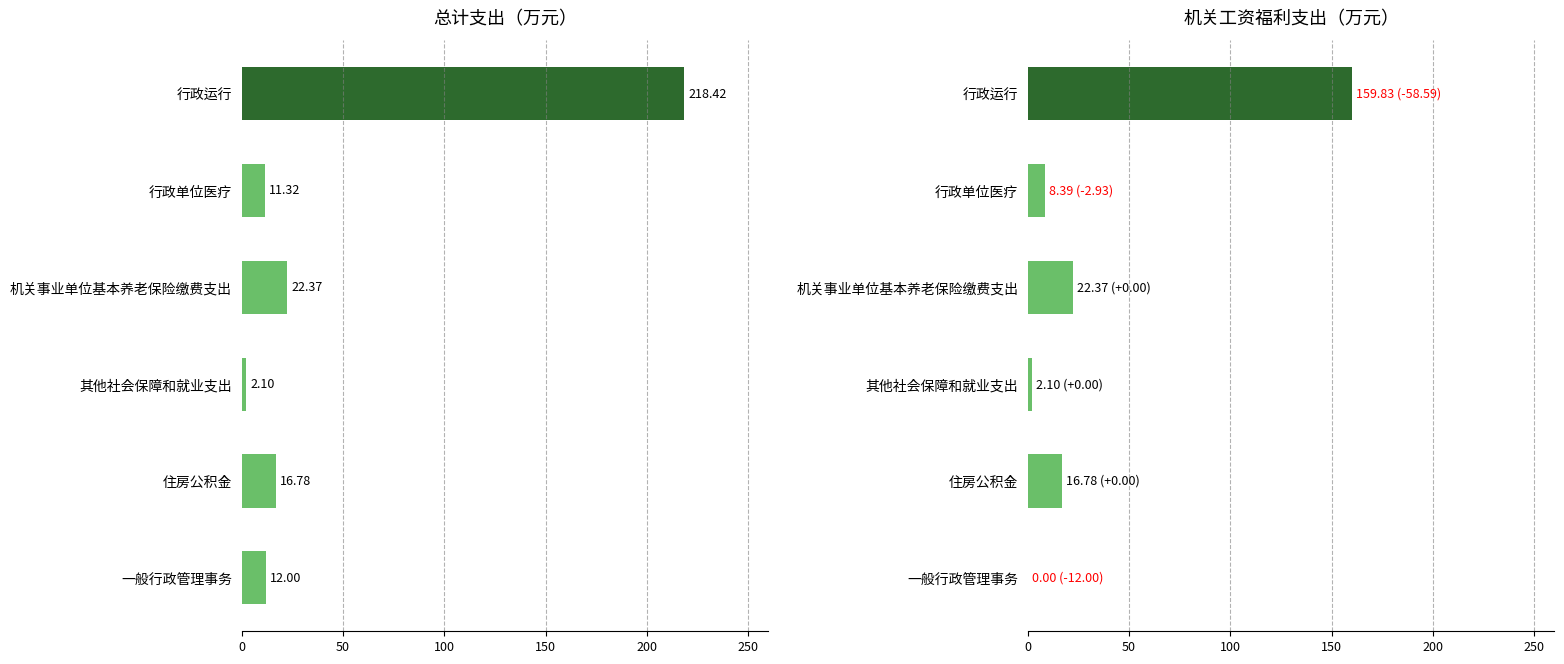

What is the average value of the 机关工资福利支出 series?

34.9